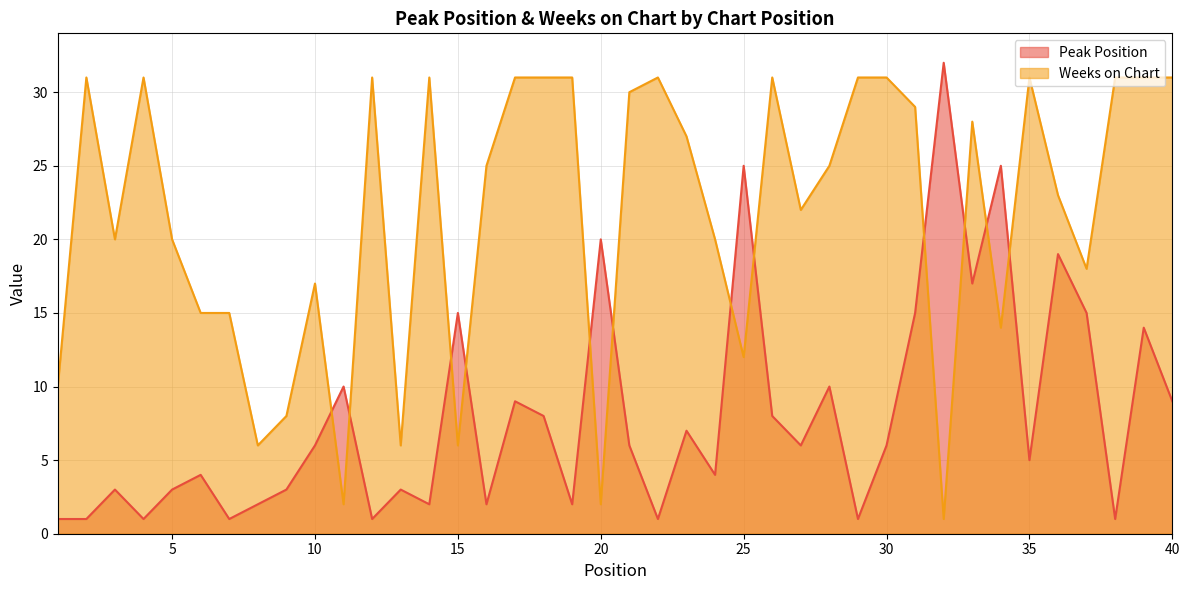

Which has a higher value, 36 or 17?

36